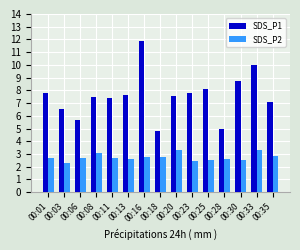

What is the maximum value for SDS_P2?

3.4